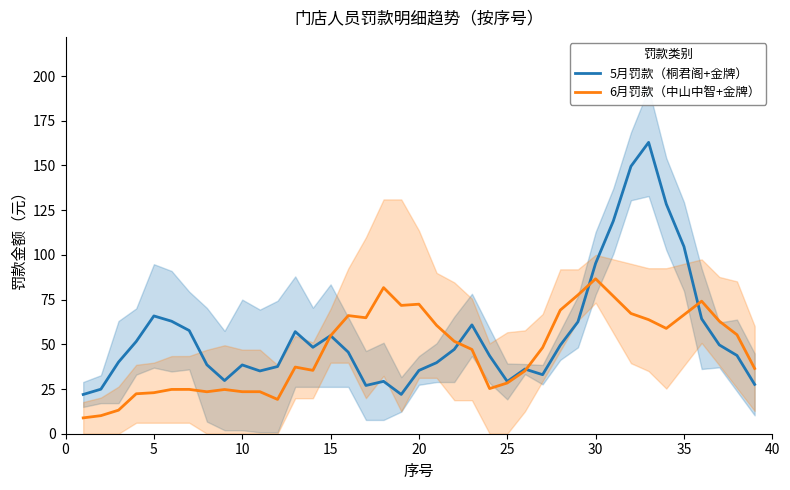

What is the maximum value shown in the chart?

162.9